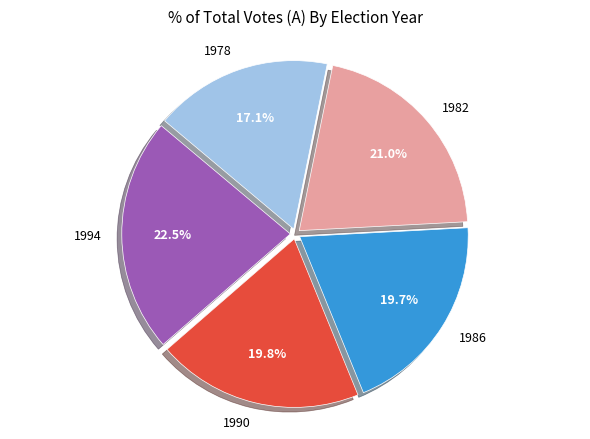

Count the number of slices in the pie.

5